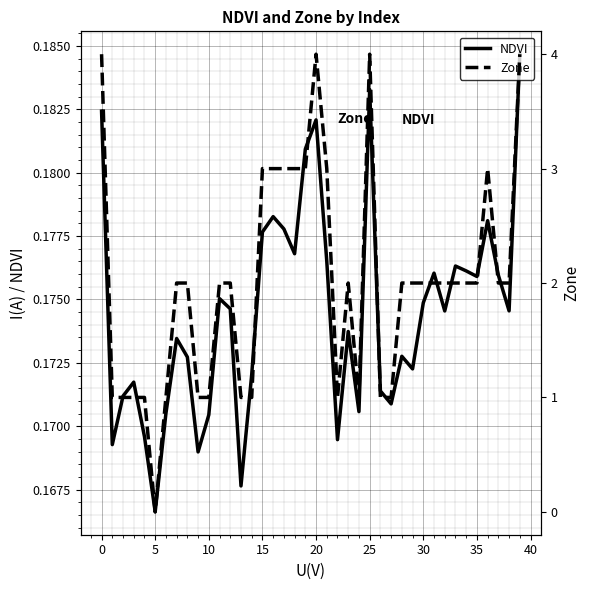

What are all the series names shown in the legend?

NDVI, Zone